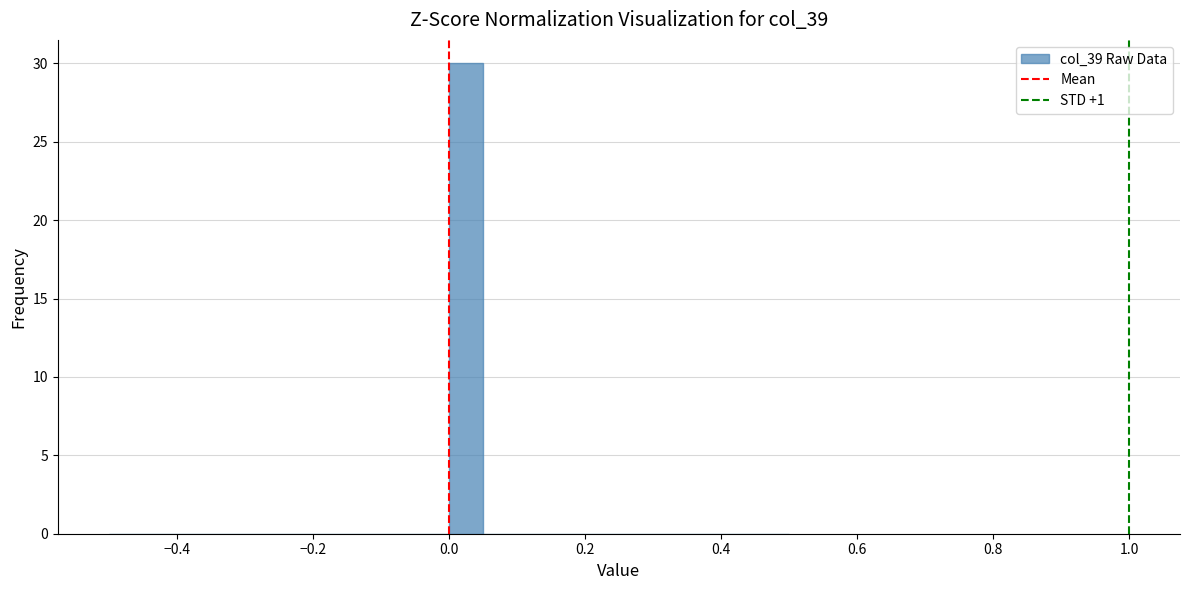

Read against the x-axis, roughly where is the centre of the tallest bar?

0.02